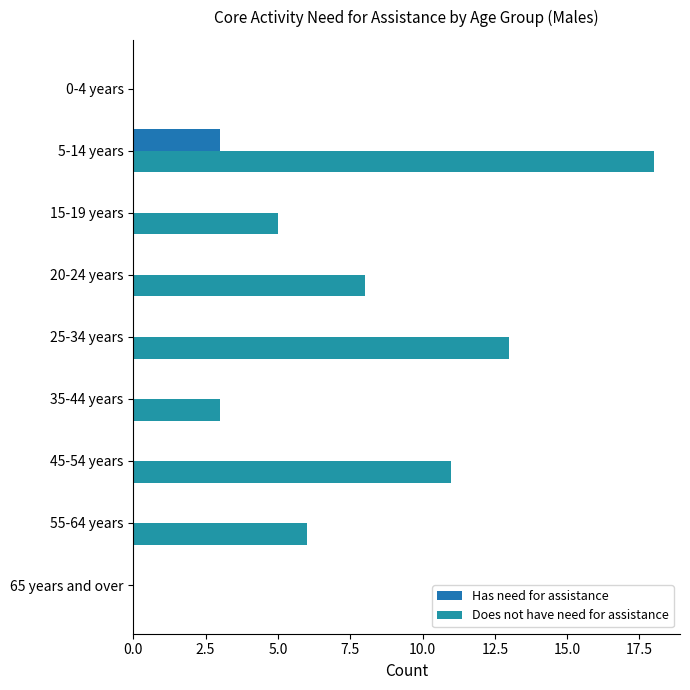

At how many categories does at least one series exceed 4?

6